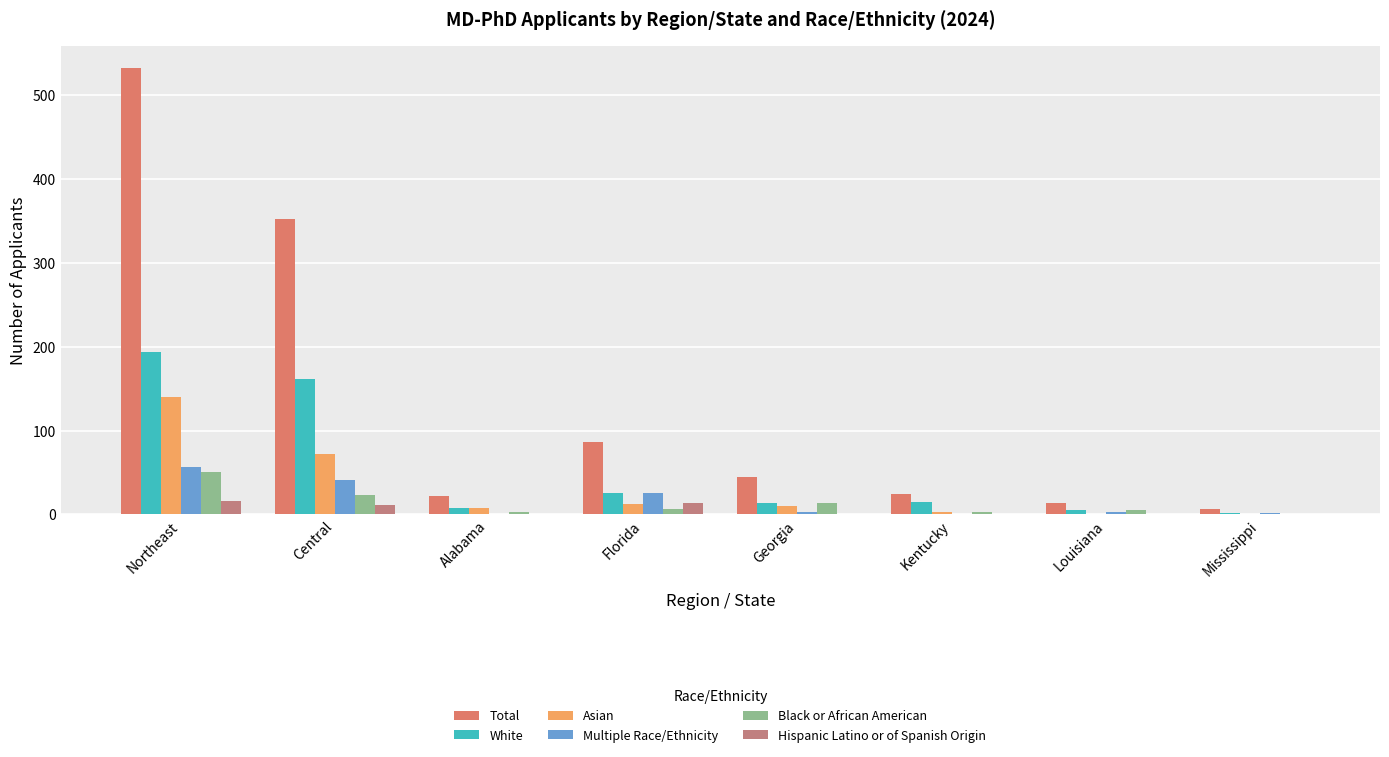

What is the label of the 1st bar from the left?

Northeast